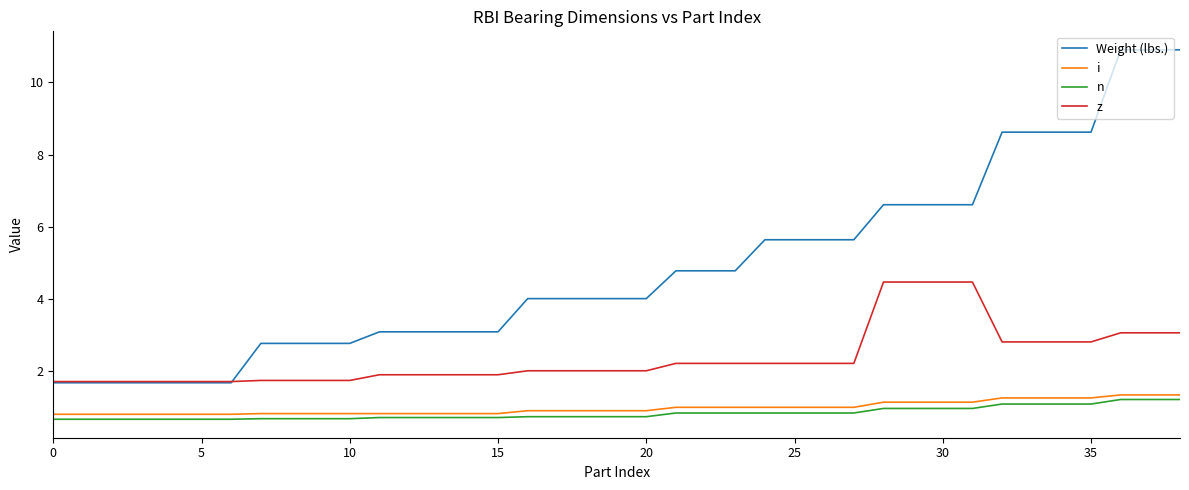

What is the maximum value shown in the chart?

10.9